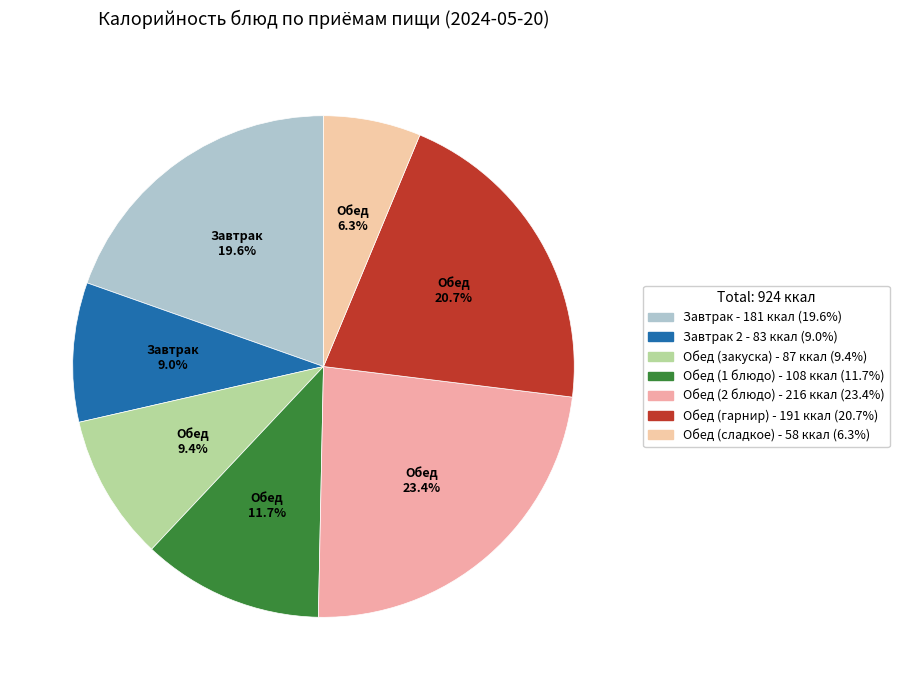

Count the number of slices in the pie.

7